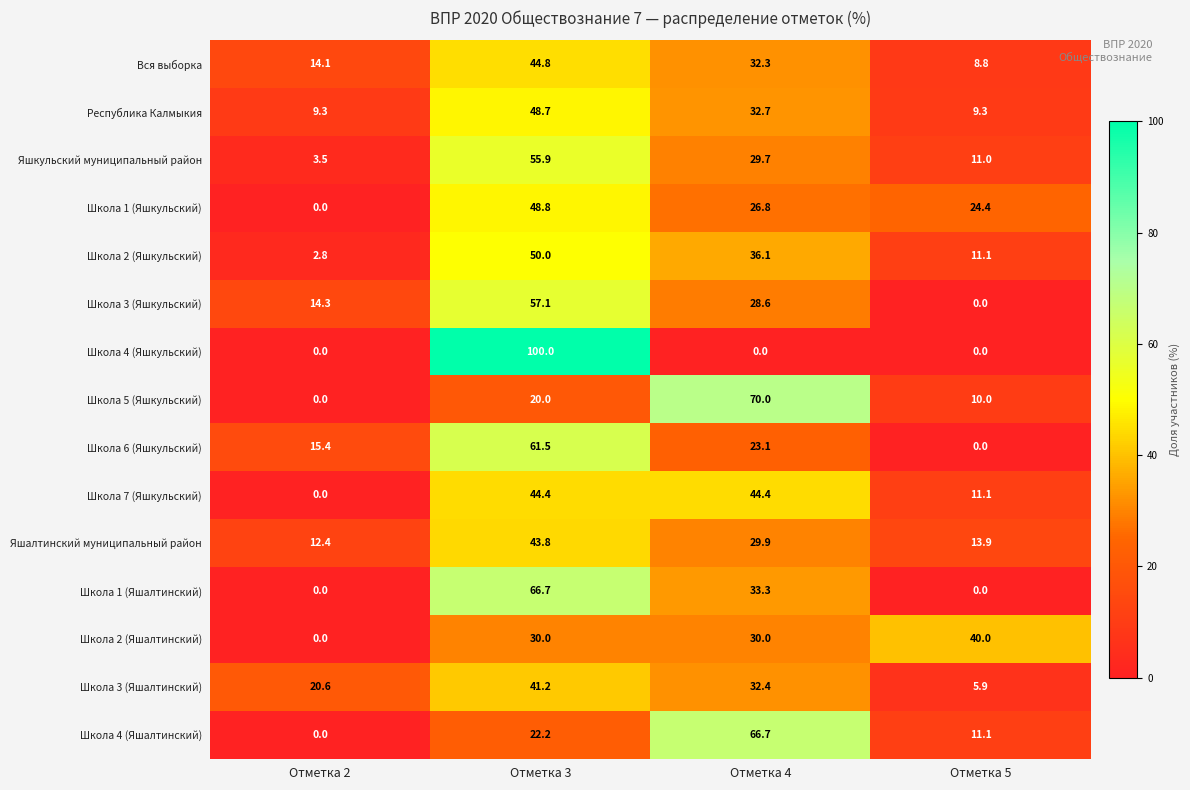

What is the sum of the Школа 7 (Яшкульский) values at Отметка 5 and Отметка 4?

55.5